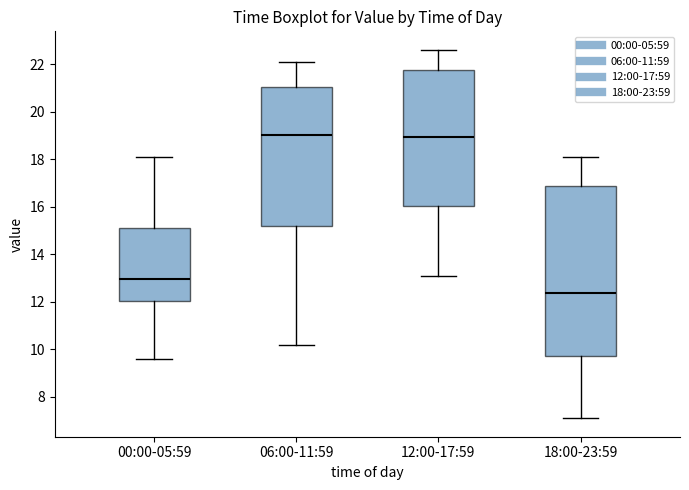

Where does the lower whisker of the box for 12:00-17:59 end on the y-axis? The values are not printed on the chart, so give them approximately, as read against the axis.

13.2